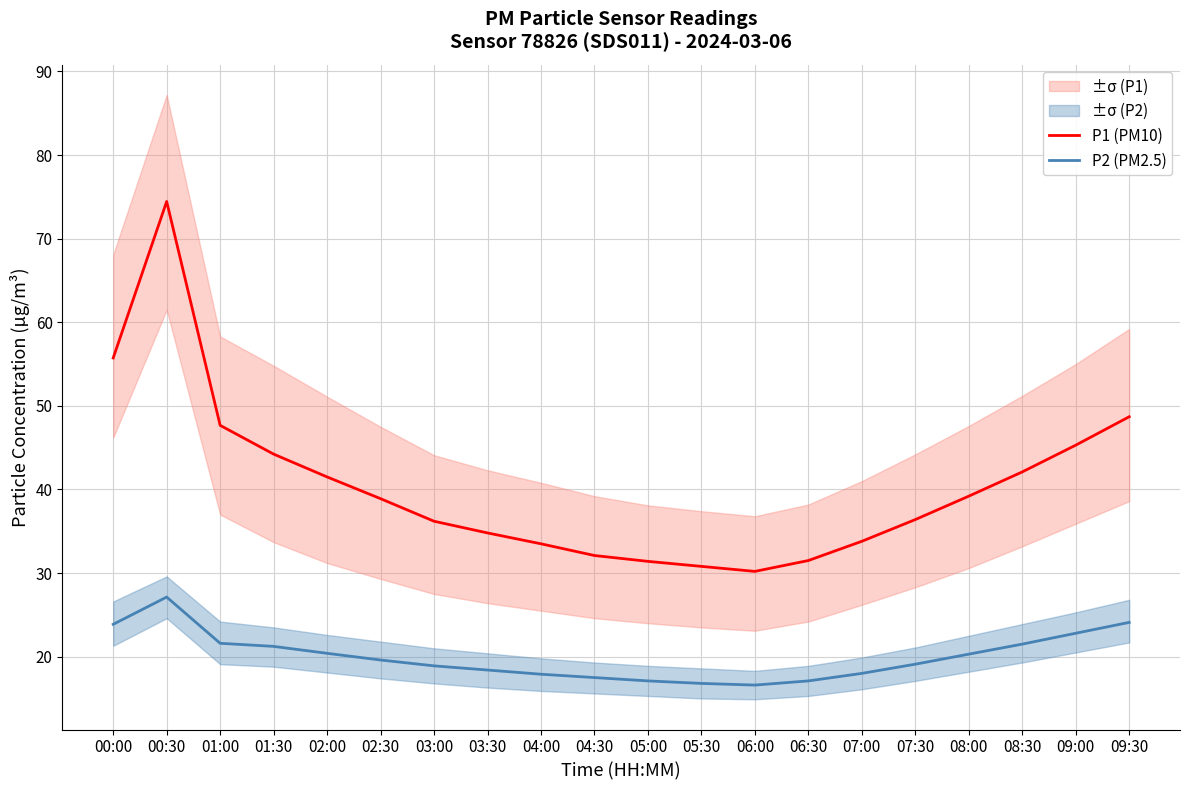

At which category is the sum across all series the highest?

00:30